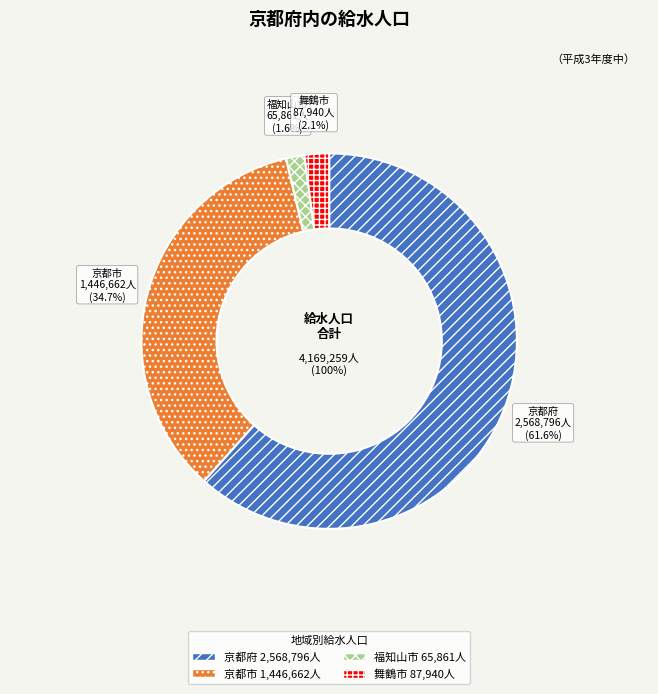

Combined, what portion of the pie is 京都市 and 京都府?

96.3%